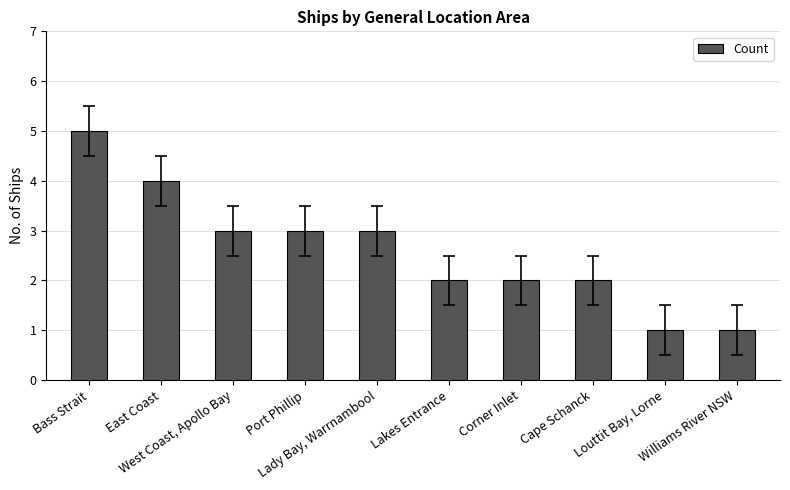

What is the change in value from Lady Bay, Warrnambool to Cape Schanck?

-1